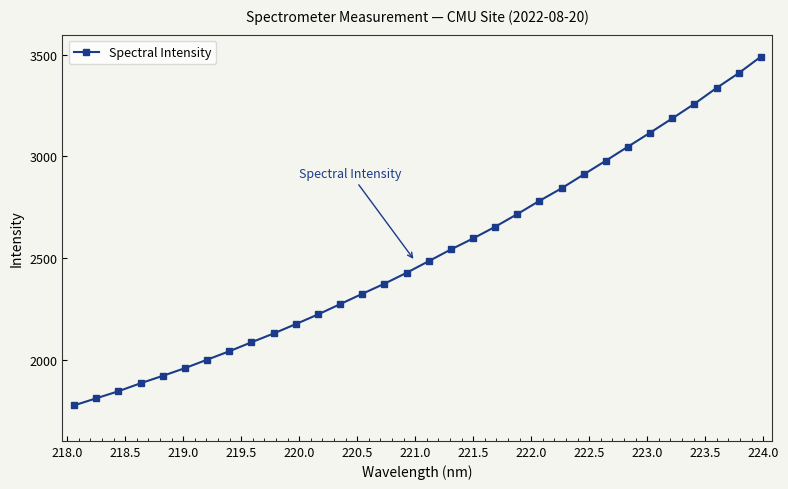

How many values are below 2484?

16